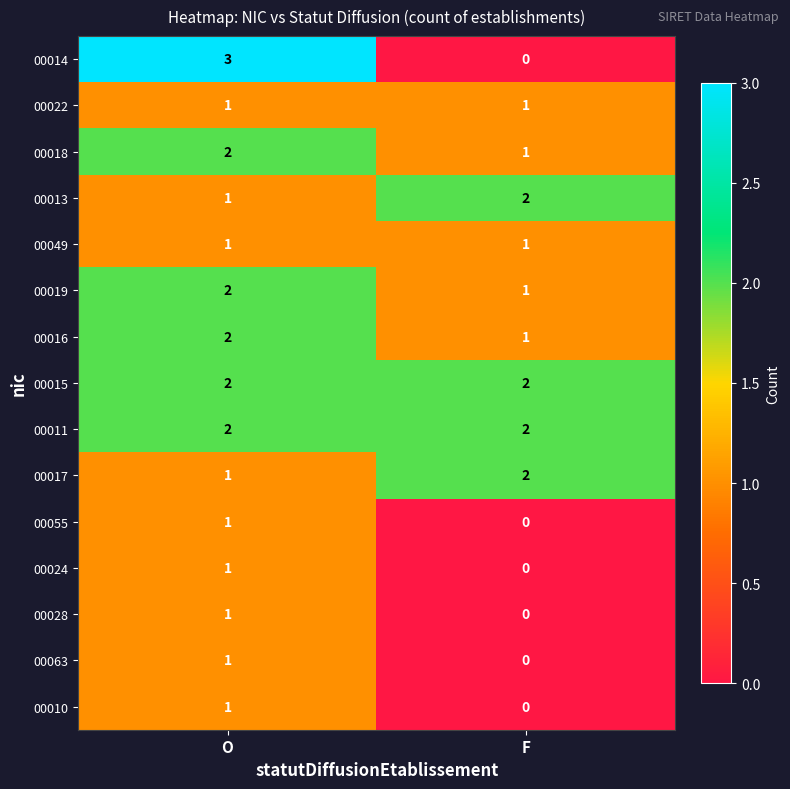

How many series are shown in this chart?

15